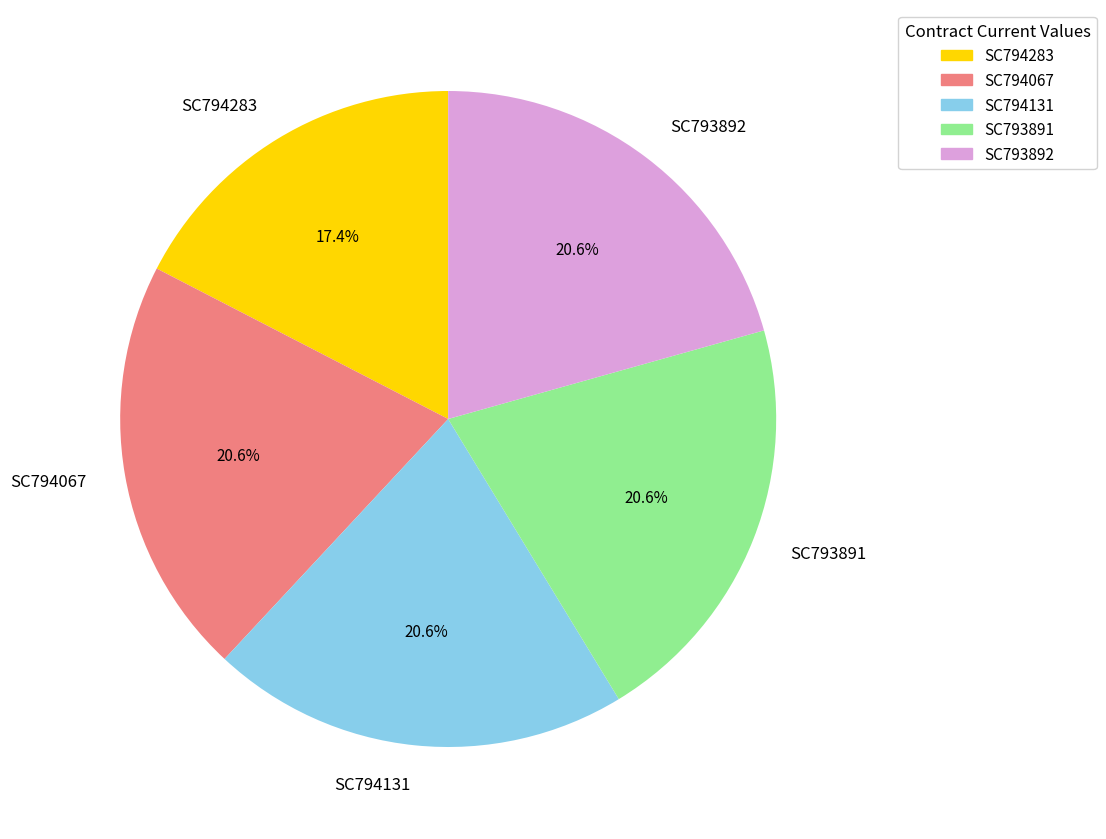

The SC794131 slice represents 21% of the pie. True or false?

True